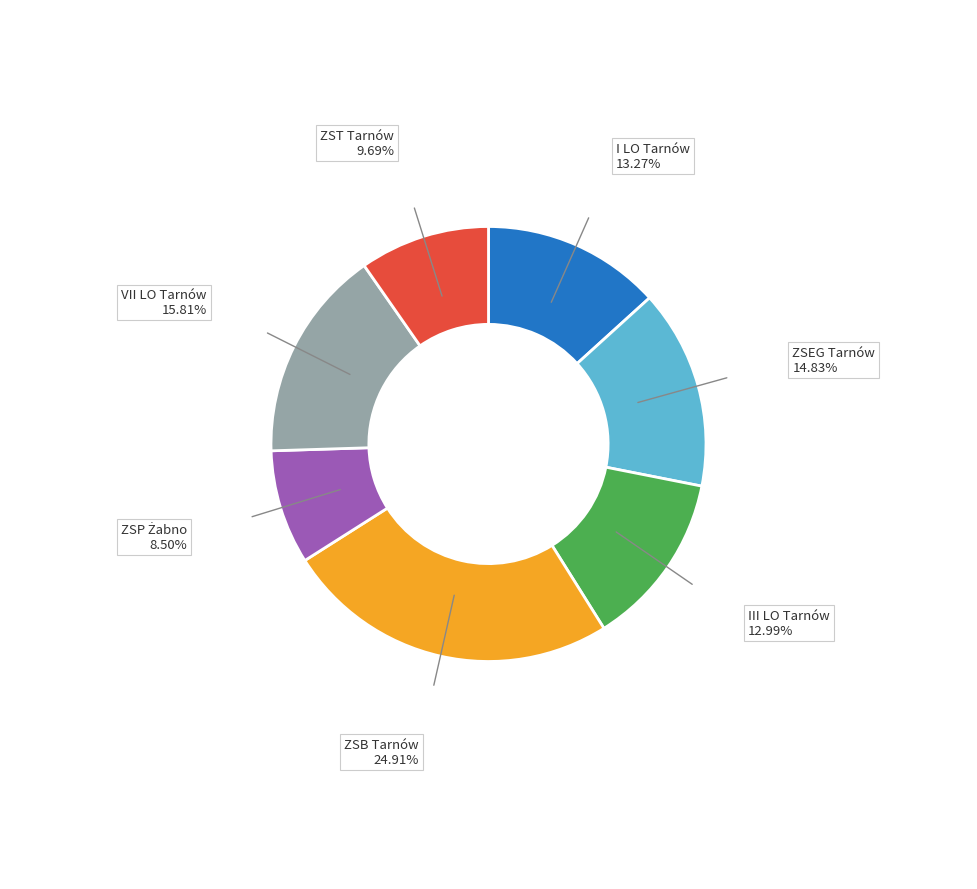

What percentage is the III LO Tarnów slice, to the nearest percent?

13%